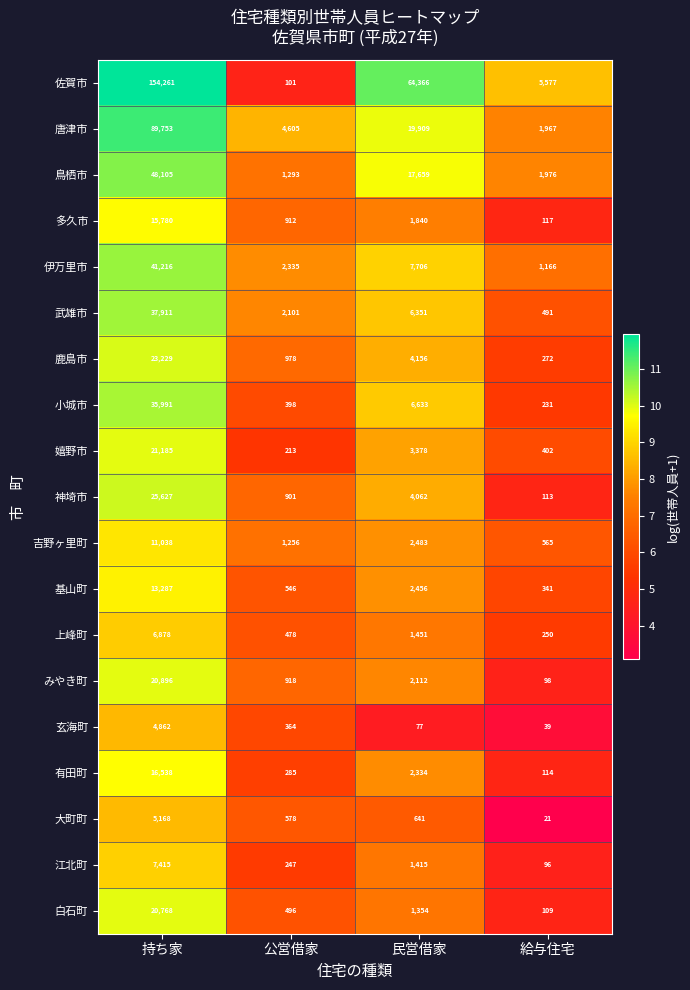

What is the approximate value of 上峰町 at 給与住宅?

250